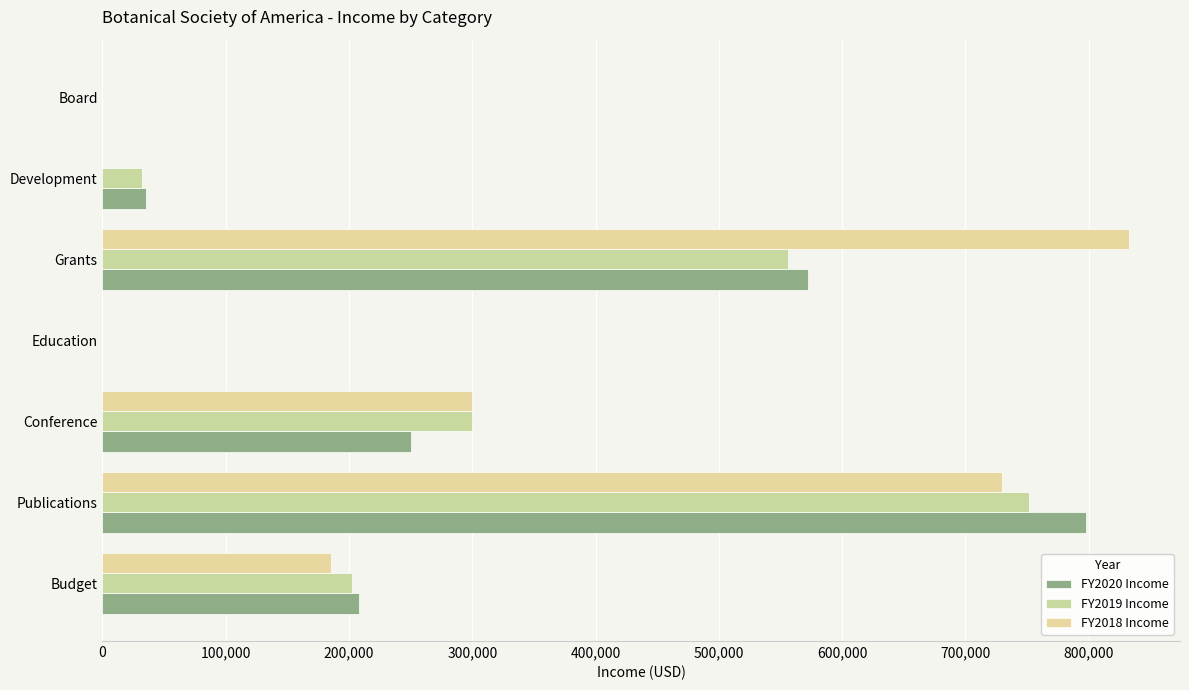

How many distinct data groups are displayed?

3